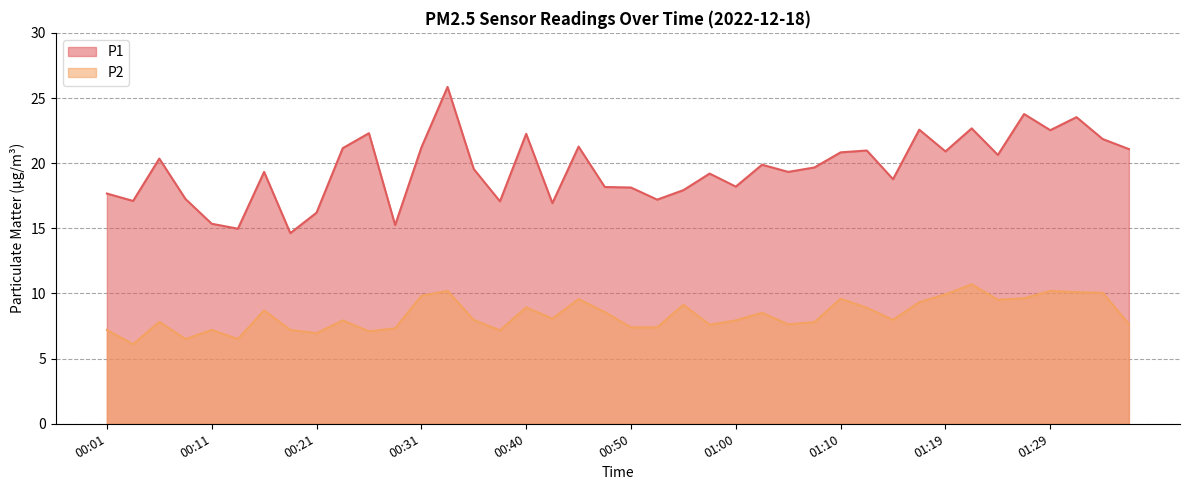

Reading right to left, transcribe all the data shown in this chart.

P1: 21.1	21.9	23.5	22.5	23.8	20.6	22.7	20.9	22.6	18.8	21.0	20.8	19.7	19.3	19.9	18.2	19.2	17.9	17.2	18.1	18.2	21.3	16.9	22.2	17.1	19.6	25.9	21.2	15.2	22.3	21.1	16.2	14.6	19.3	15.0	15.3	17.2	20.4	17.1	17.7
P2: 7.7	10.1	10.1	10.2	9.6	9.5	10.7	9.9	9.3	8.0	8.9	9.6	7.8	7.6	8.5	7.9	7.6	9.1	7.4	7.4	8.6	9.6	8.1	8.9	7.2	8.0	10.2	9.8	7.3	7.1	7.9	7.0	7.2	8.7	6.5	7.2	6.5	7.8	6.1	7.2